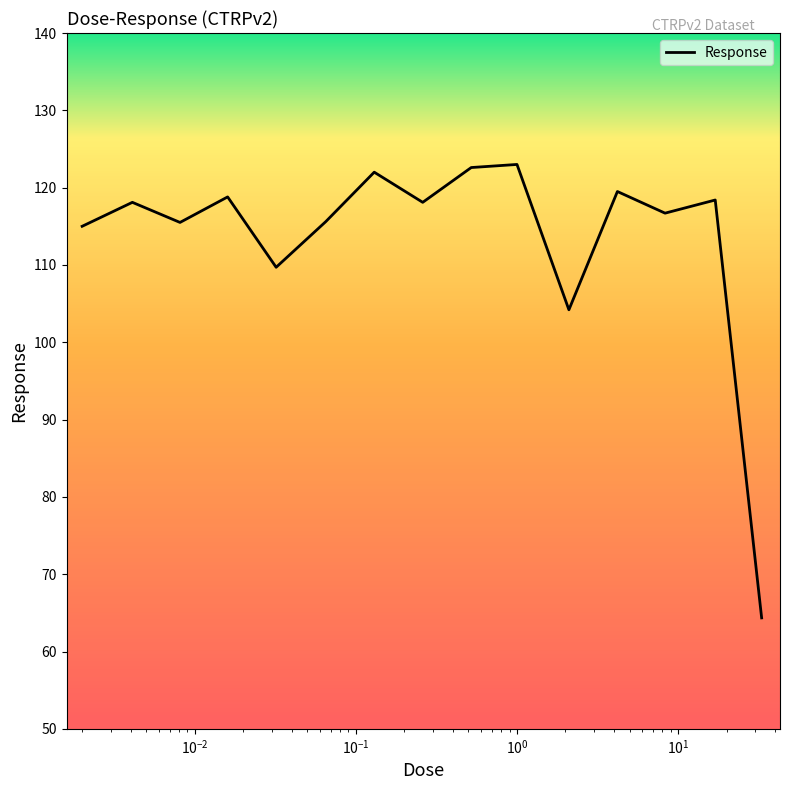

How many lines are shown in the chart?

1